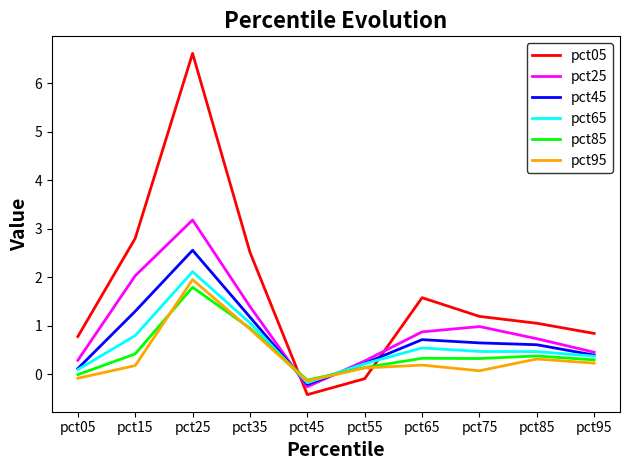

True or false: pct45 has a value of 1.3 at pct15.

True